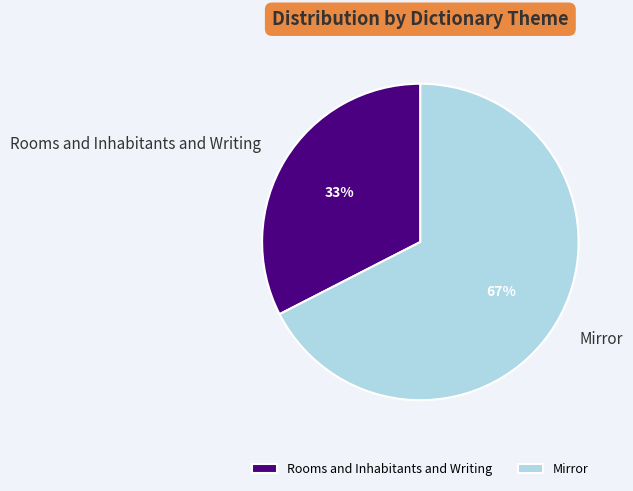

What is the largest slice in the pie chart?

Mirror